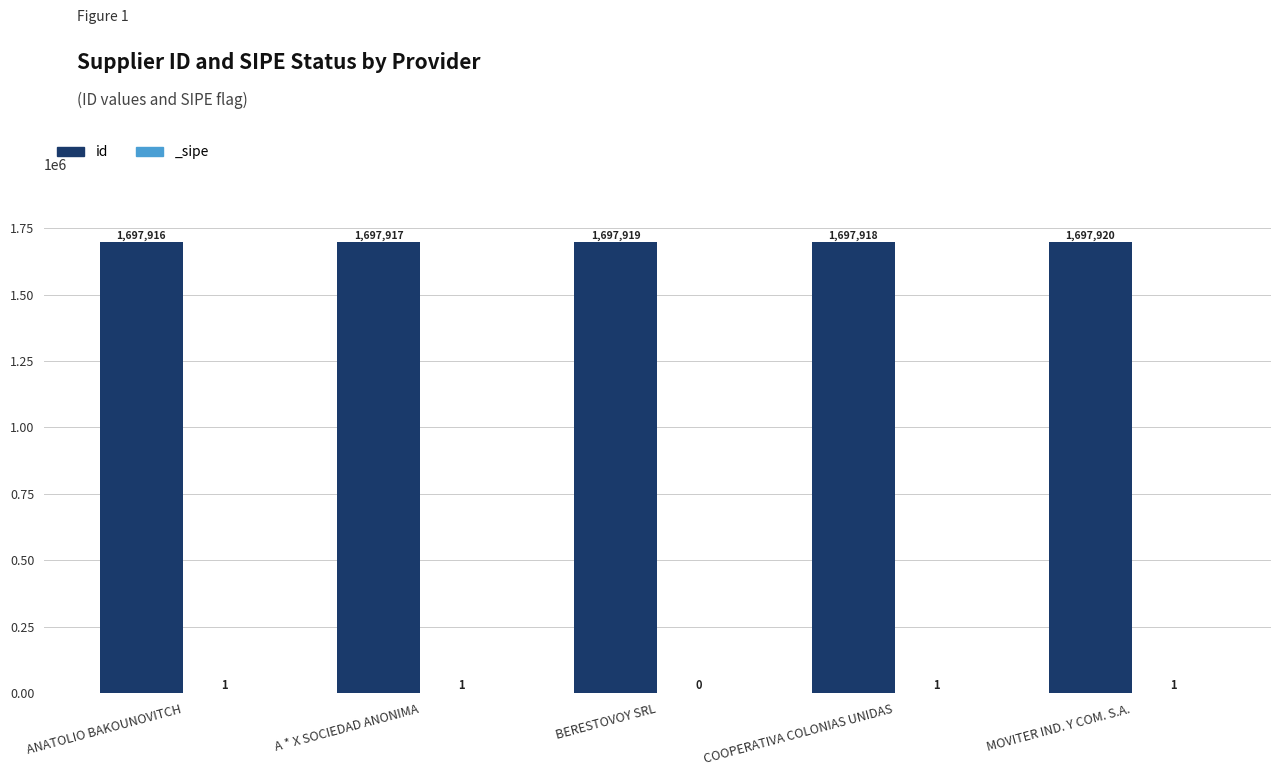

The chart shows a value of 743996 at COOPERATIVA COLONIAS UNIDAS. True or false?

False